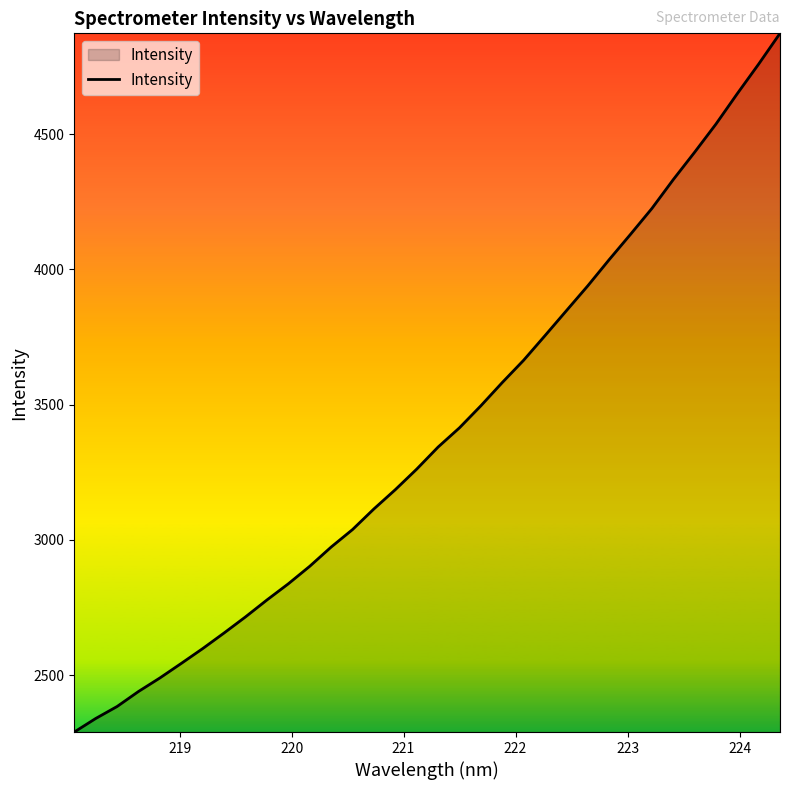

Does the chart have visible grid lines?

No